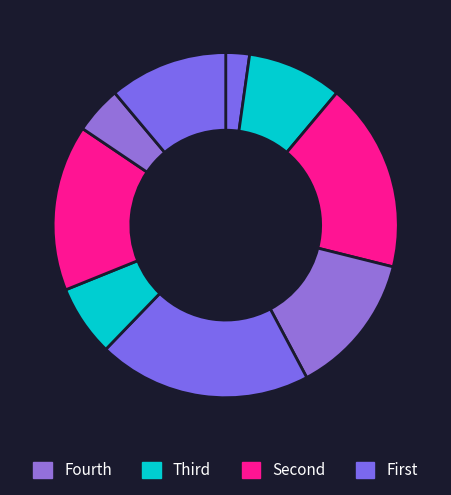

Which category has the smallest portion of the pie?

1